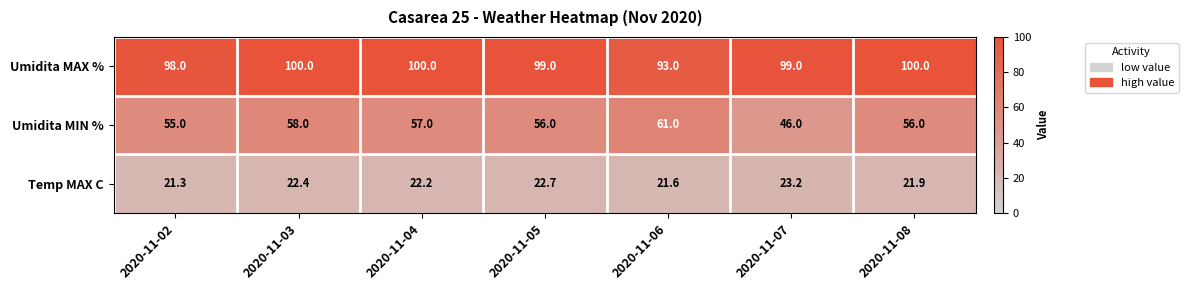

What is the difference between the second highest and second lowest values in the Umidita MIN % series?

3.0